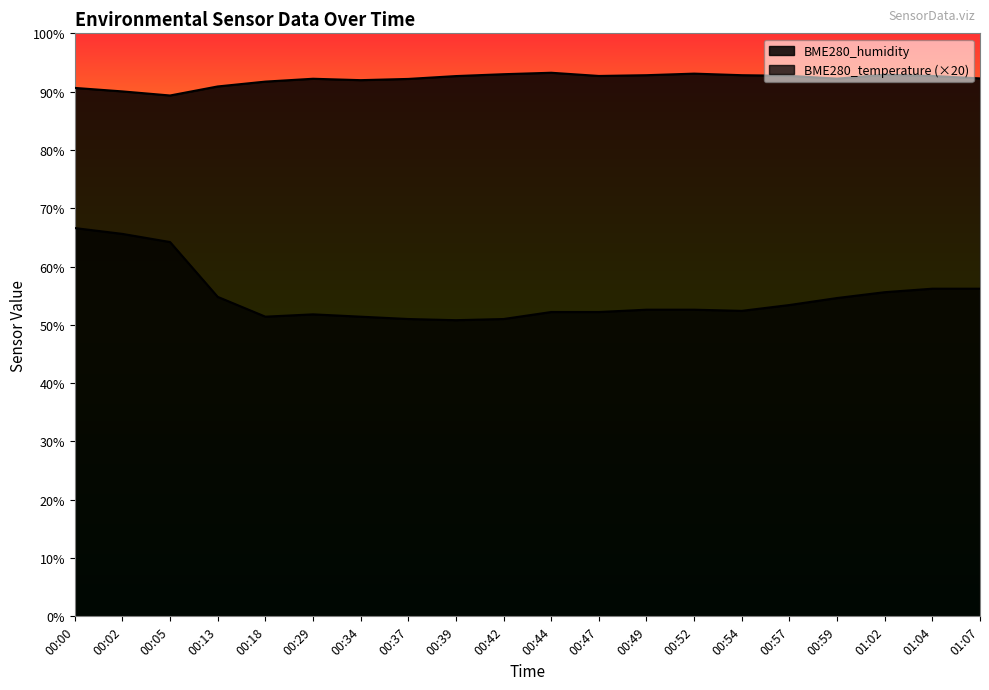

The value of BME280_humidity at 00:49 is 92.8. True or false?

True